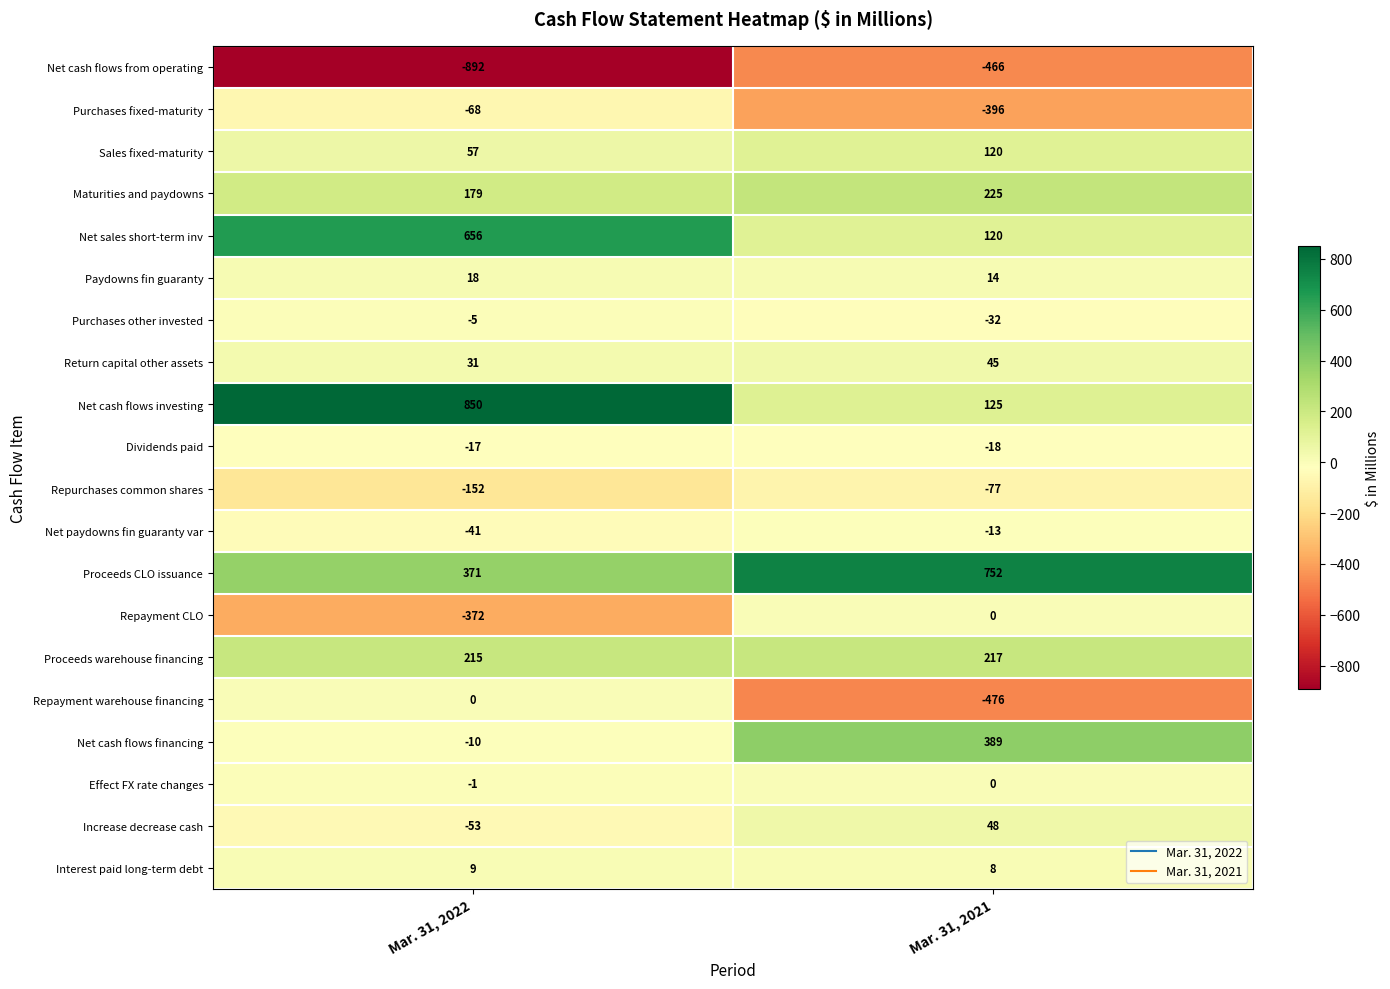

At how many categories does at least one series exceed 68?

2